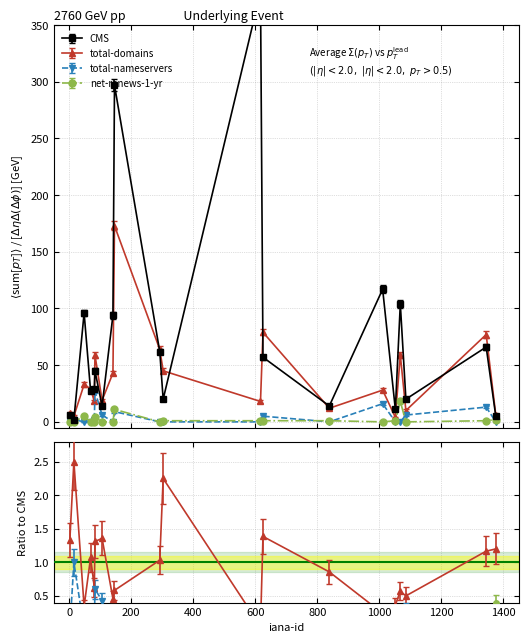

What is the minimum value for total-domains?

2